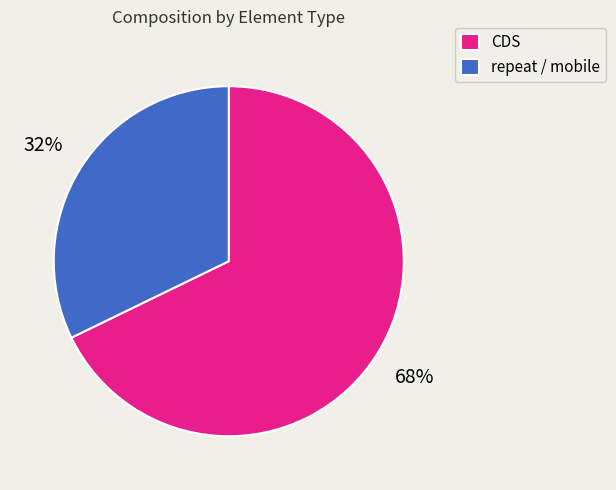

What is the majority slice?

CDS